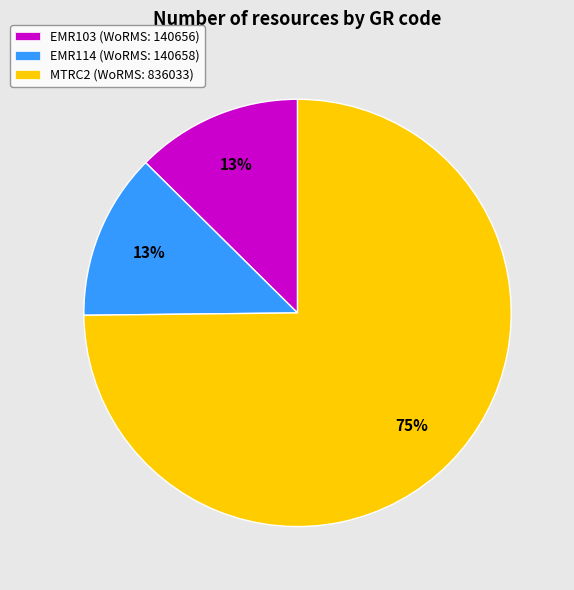

How many slices are in this pie chart?

3